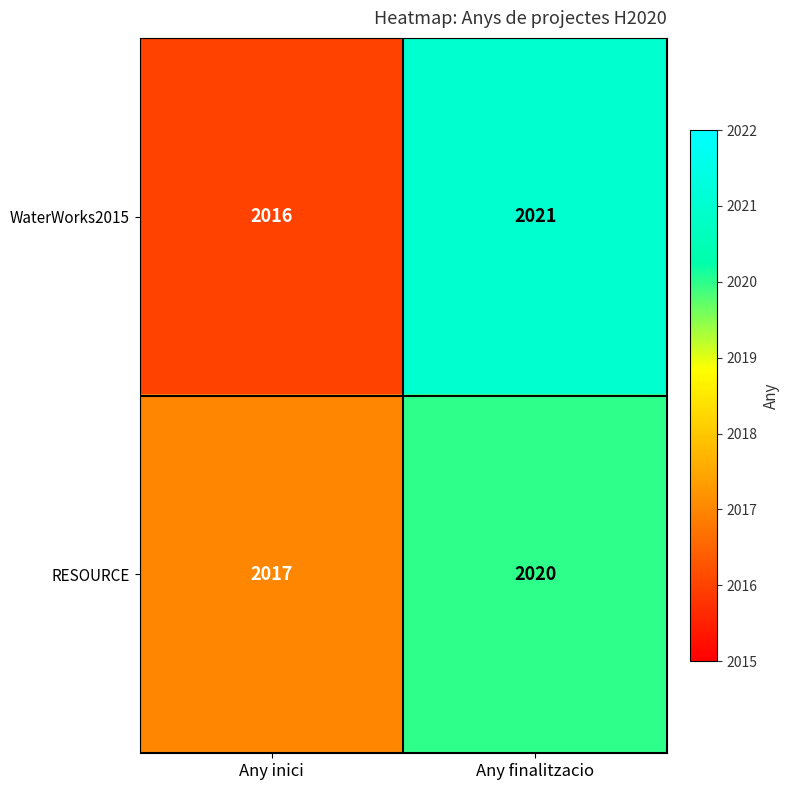

What is the smallest value displayed?

2016